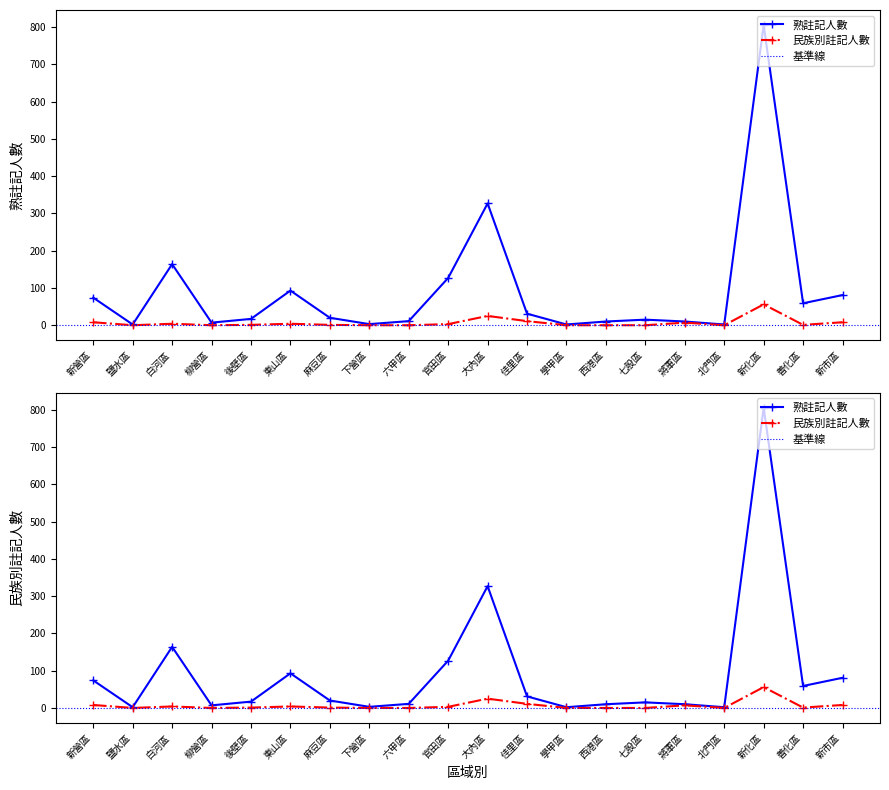

How many lines are shown in the chart?

2